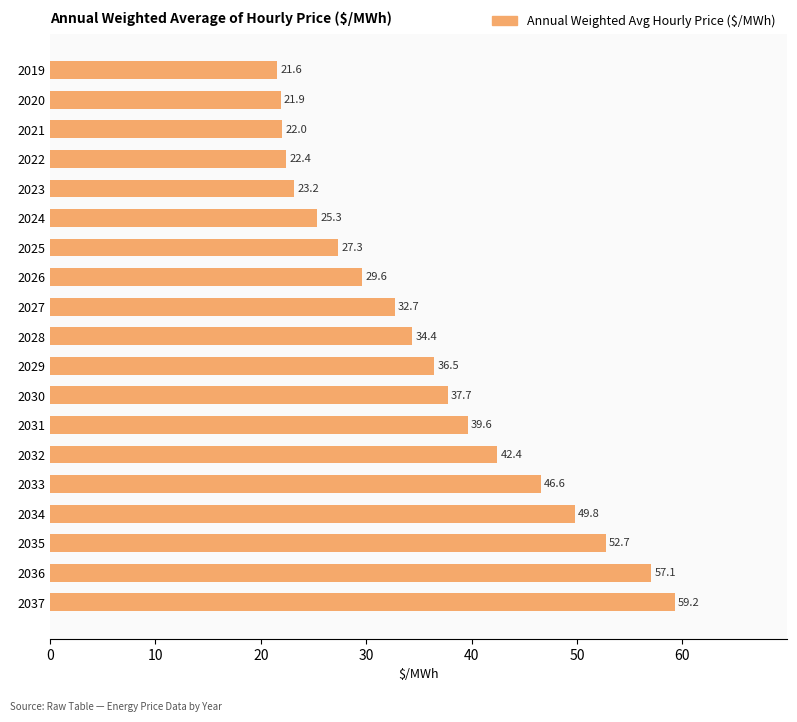

Is it true that the value at 2037 is 59.2?

True